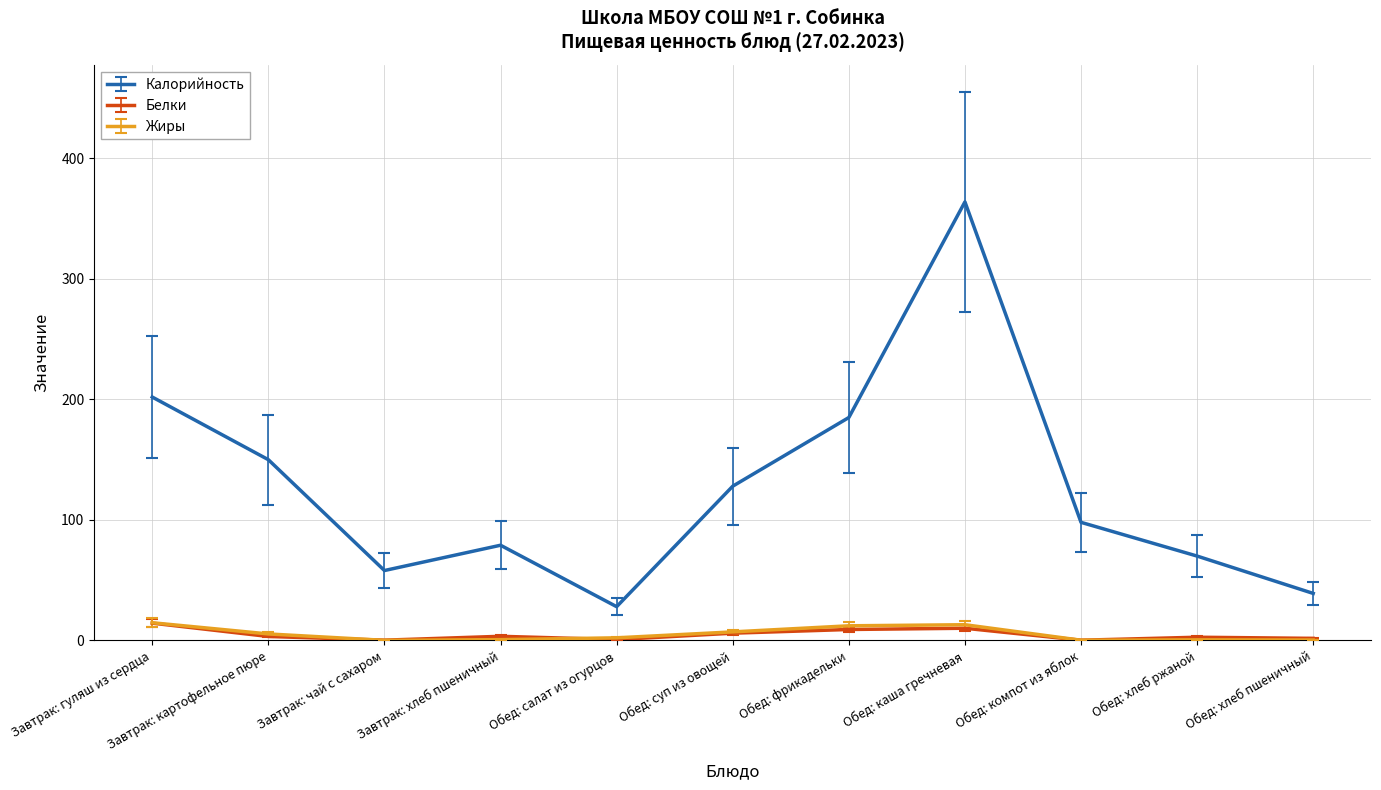

Which series has the largest total across all categories?

Калорийность